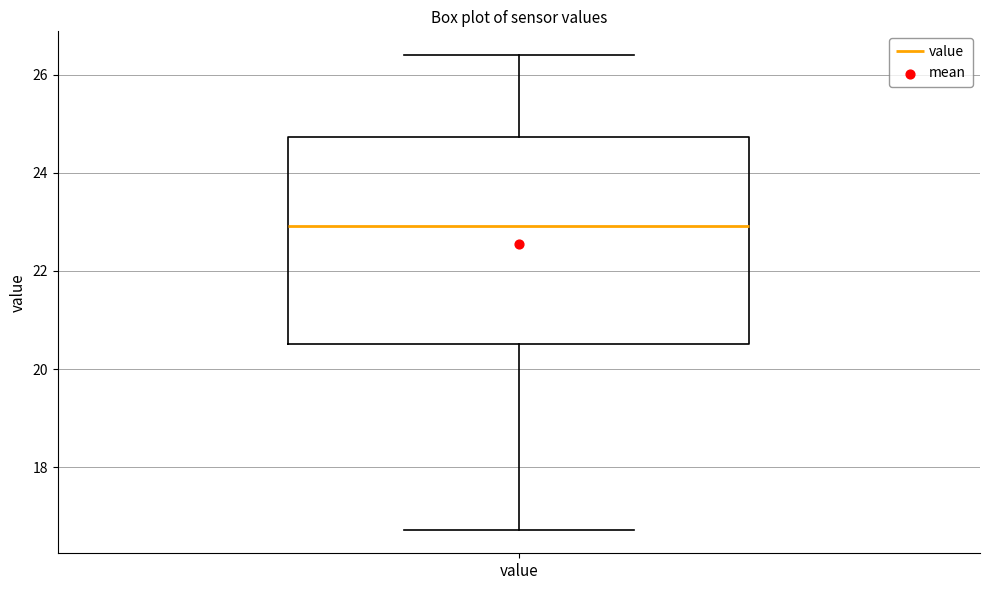

Read this box plot against the y-axis: the position of the median line, the range covered by the box, and the ends of both whiskers. The values are not printed on the chart, so give them approximately, as read against the axis.

median 23.0, box 20.6 to 24.8, whiskers 16.8 to 26.4